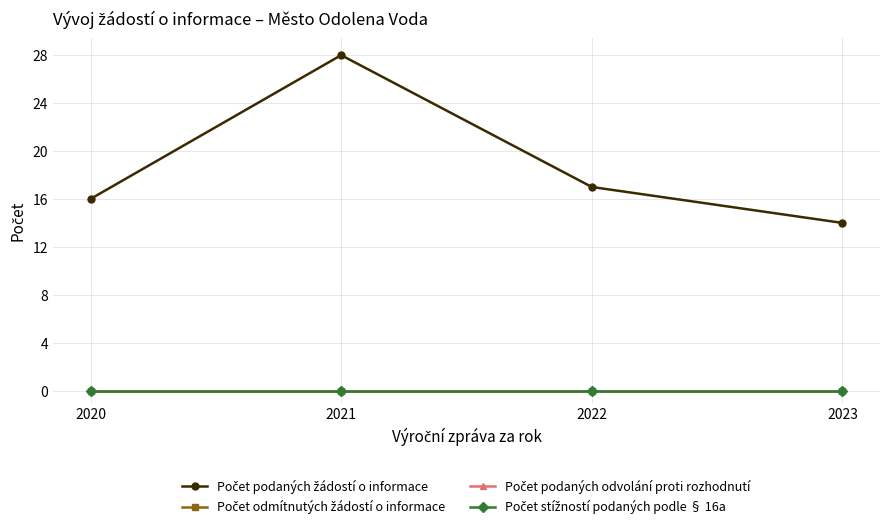

Does the chart have visible grid lines?

Yes